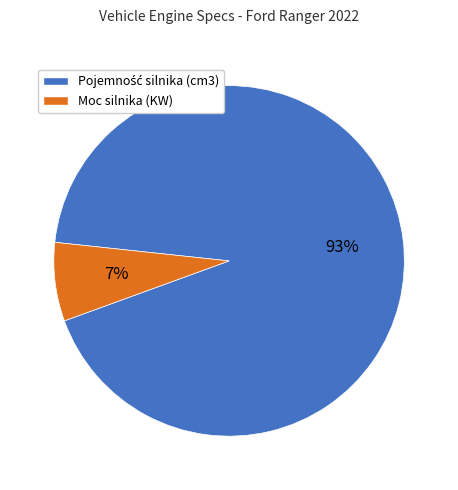

To the nearest percent, what is the average slice percentage?

50%